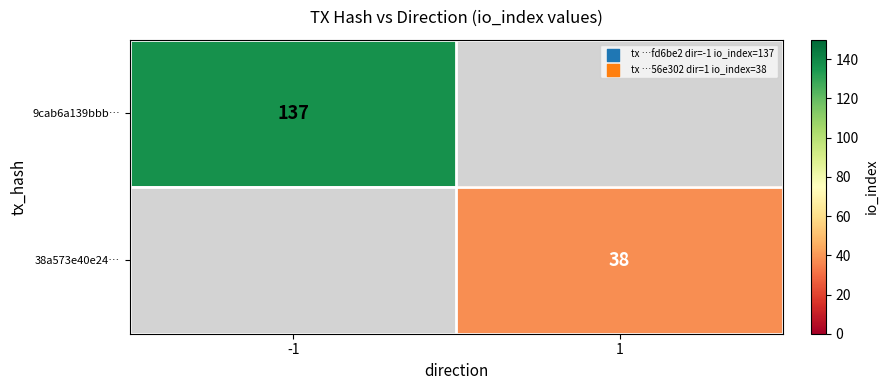

Is it true that 9cab6a139bbb… equals 74 at -1?

False